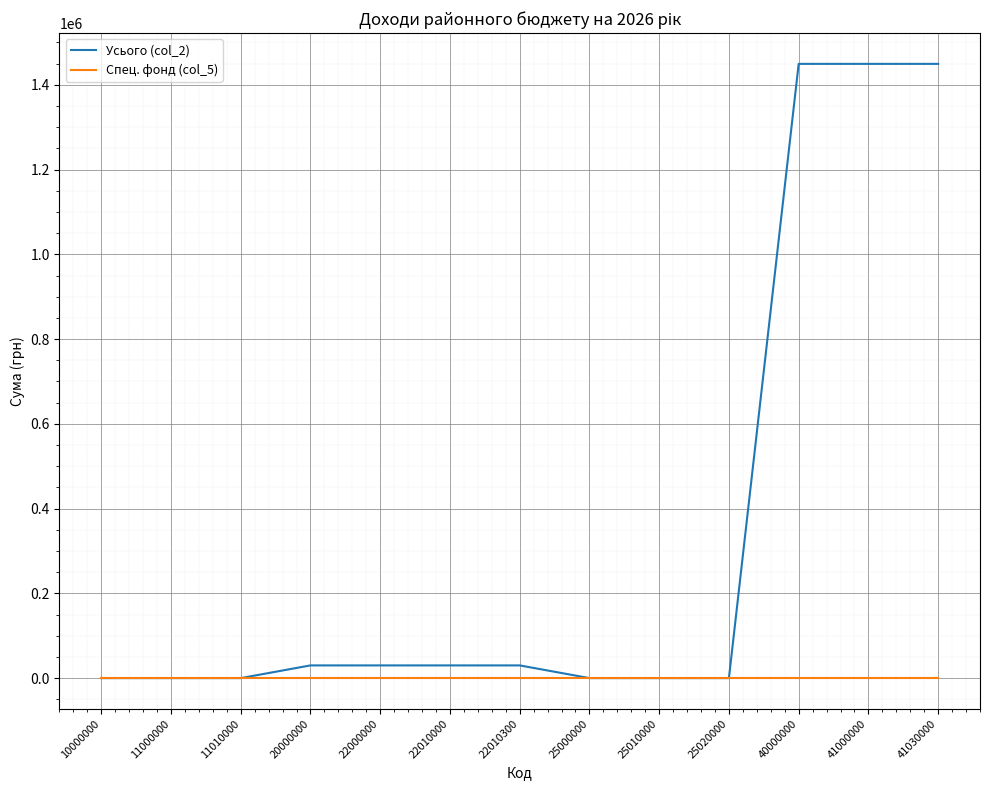

Is the value of Усього (col_2) at 40000000 greater than the value of Спец. фонд (col_5) at 22010000?

Yes